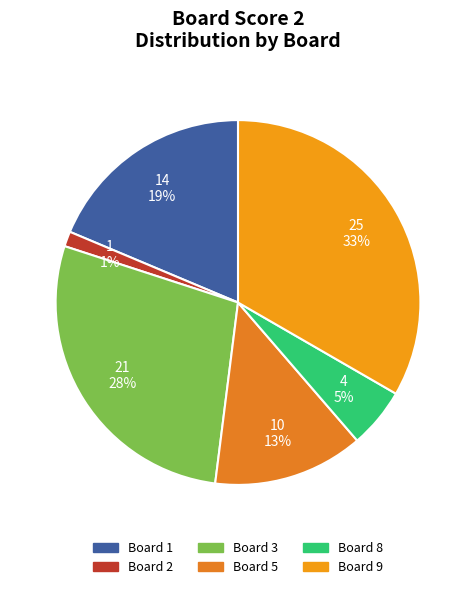

To the nearest percent, what is the difference between the largest and smallest slice percentages?

32%